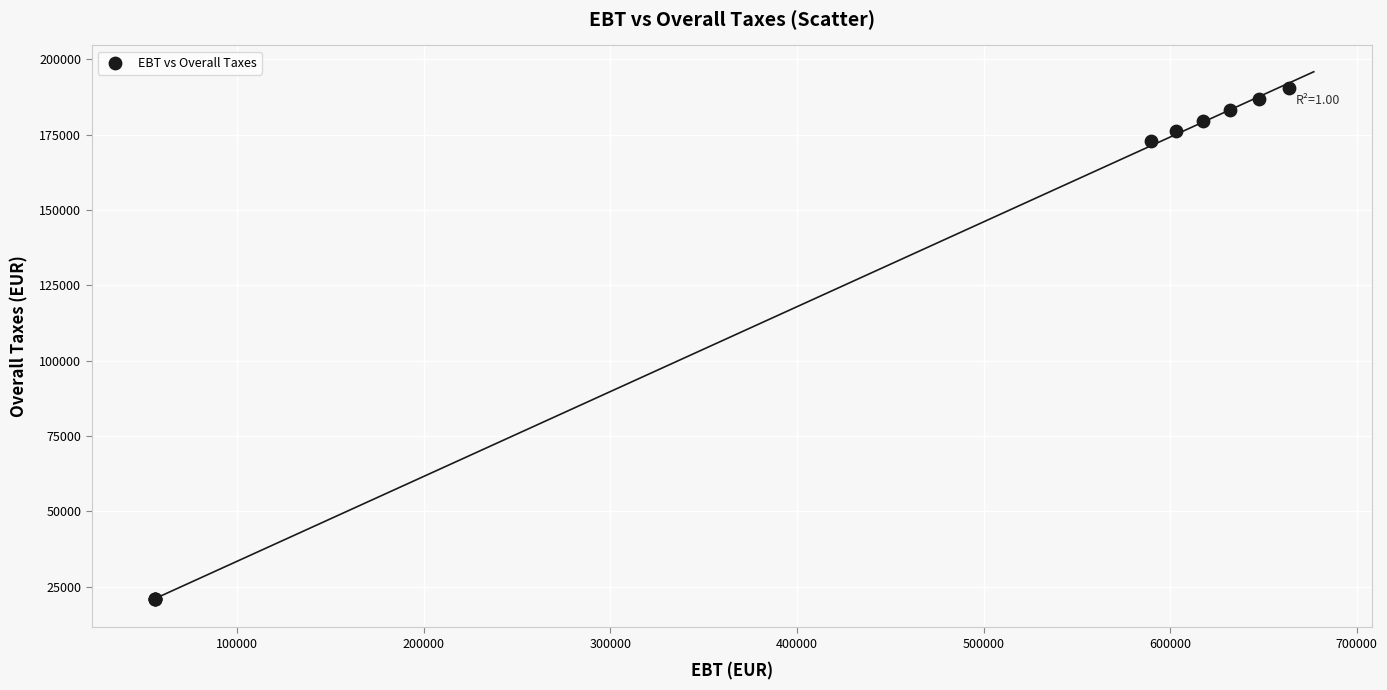

What Y value in the scatter plot is closest to 105782?

172781.9